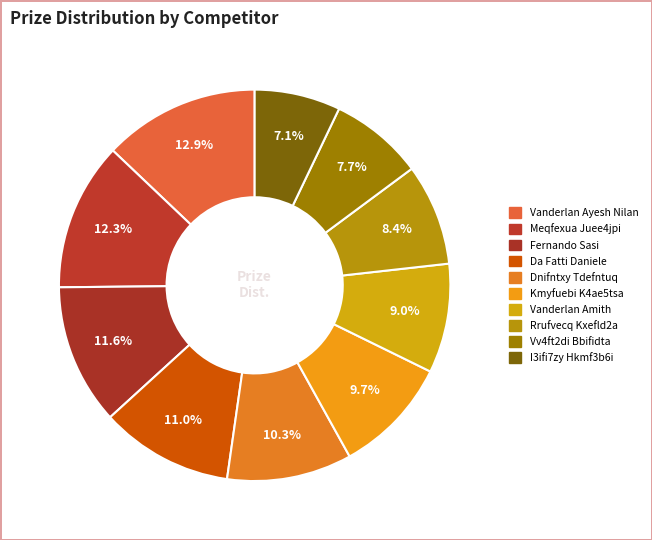

Combined, what portion of the pie is Dnifntxy Tdefntuq and I3ifi7zy Hkmf3b6i?

17.4%